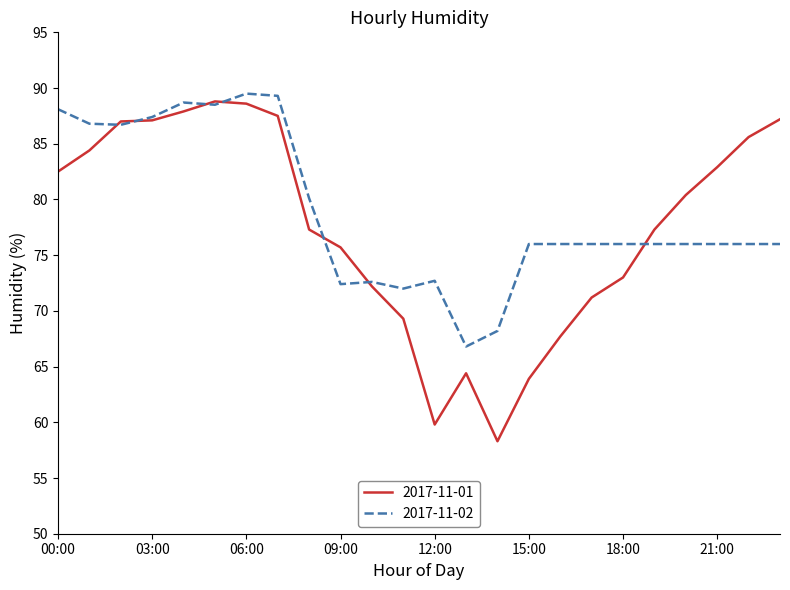

After their last crossing, which series has the higher values: 2017-11-01 or 2017-11-02?

2017-11-01